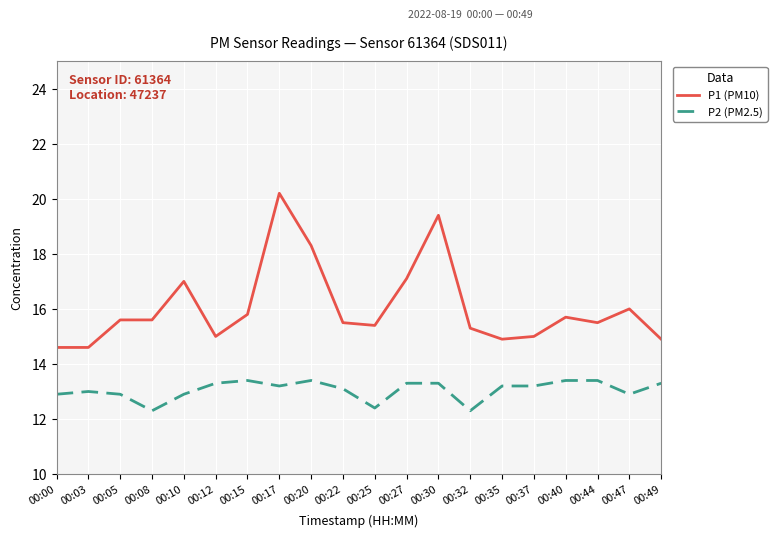

At which category is the sum across all series the highest?

00:17